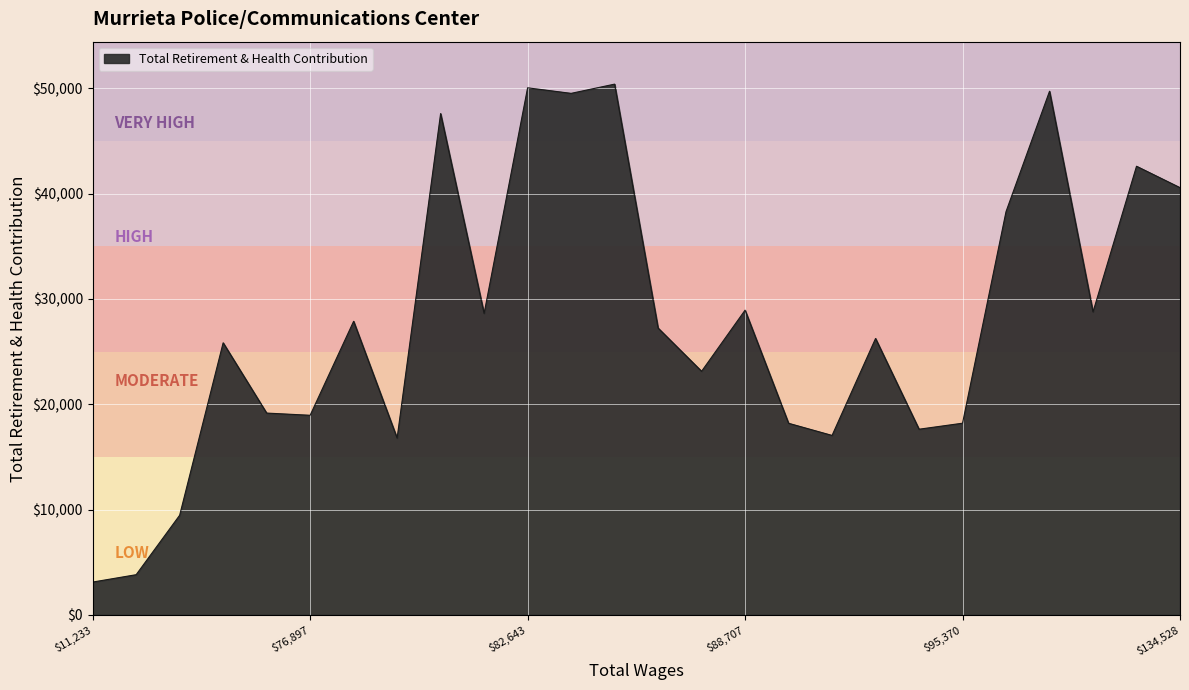

What is the maximum value shown in the chart?

50396